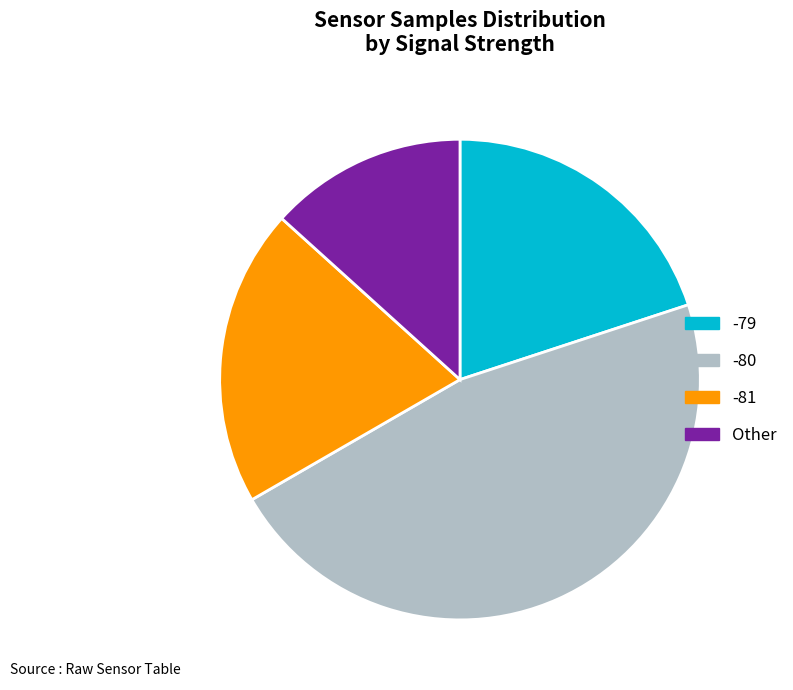

Which category has the biggest portion of the pie?

-80